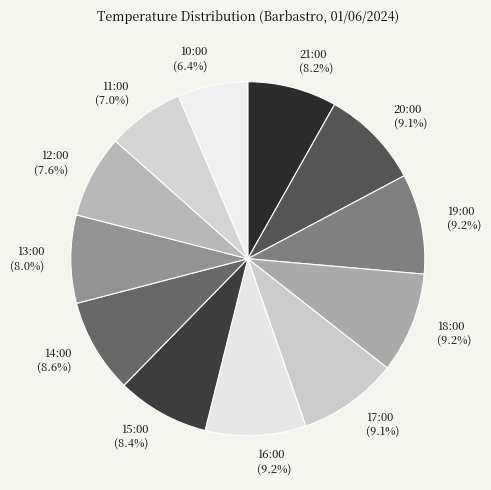

What is the ratio of the value at 21:00 to the value at 15:00?

1.0